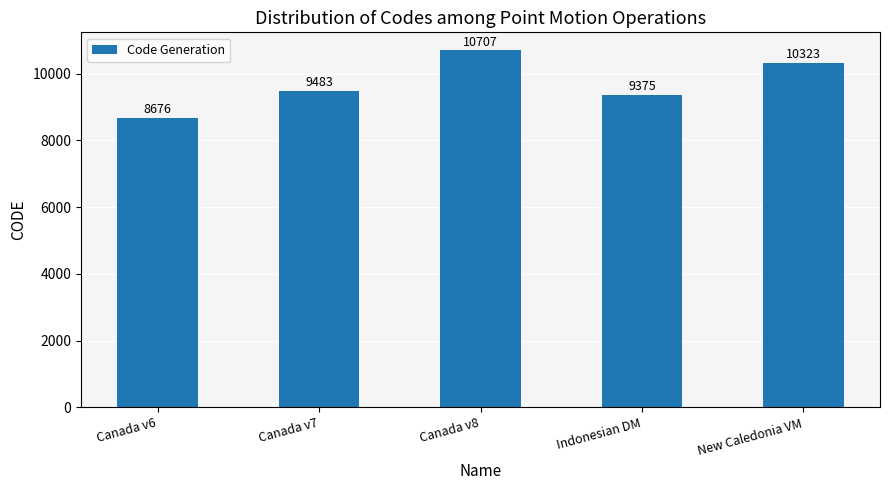

Rank the categories by value from lowest to highest.

Canada v6, Indonesian DM, Canada v7, New Caledonia VM, Canada v8